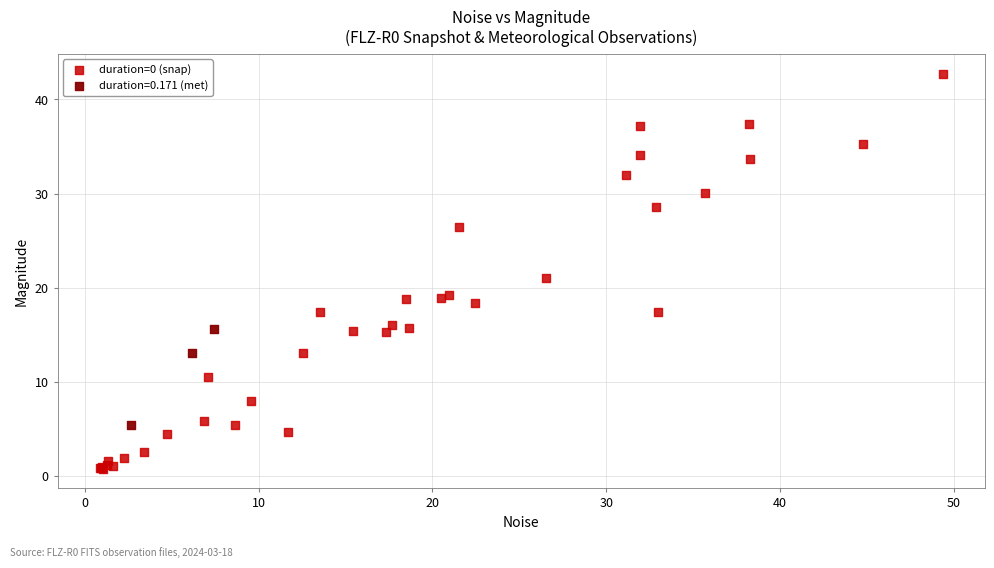

Which series has the largest Y range (max minus min)?

duration=0 (snap)